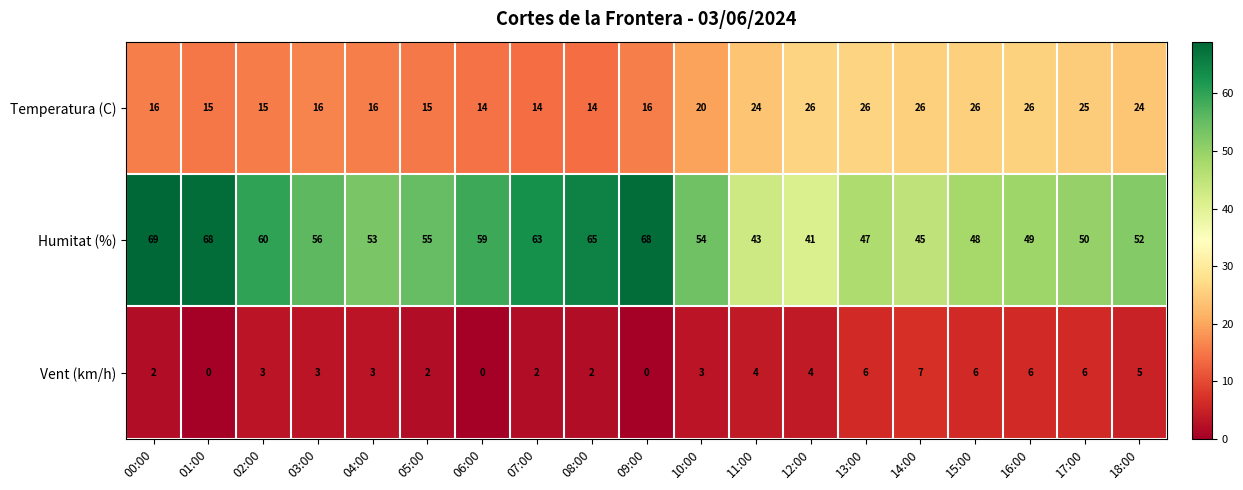

What is the sum of all Humitat (%) values?

1045